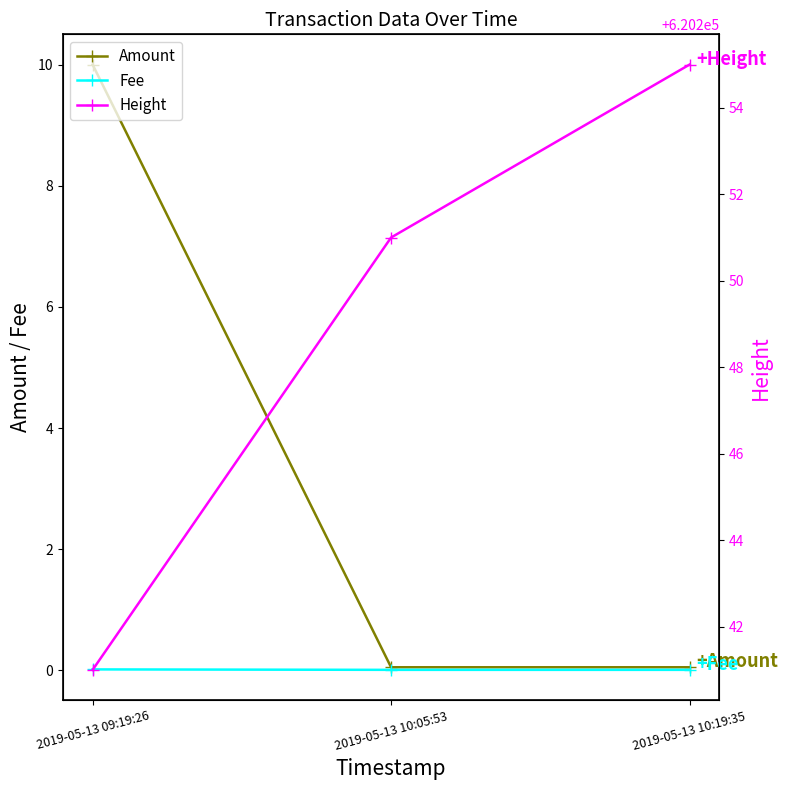

At which label does Amount reach its minimum?

2019-05-13 10:05:53